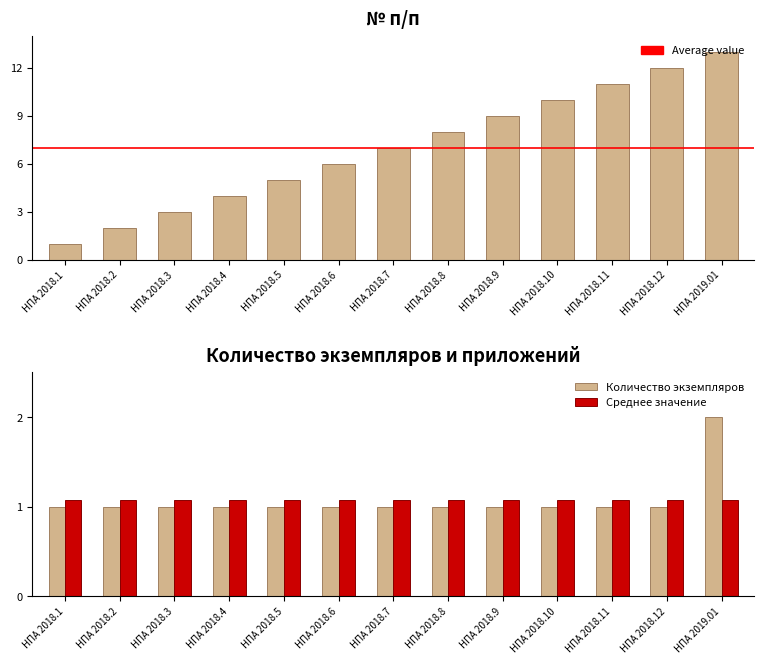

What is the label of the 11th bar from the left?

НПА 2018.11